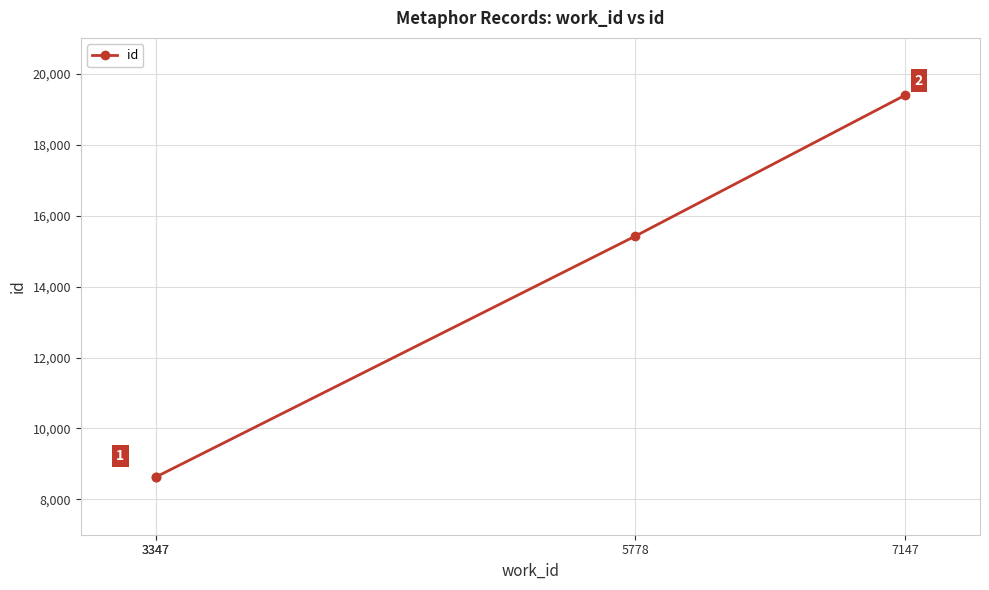

What is the change in value from 5778 to 7147?

+3977